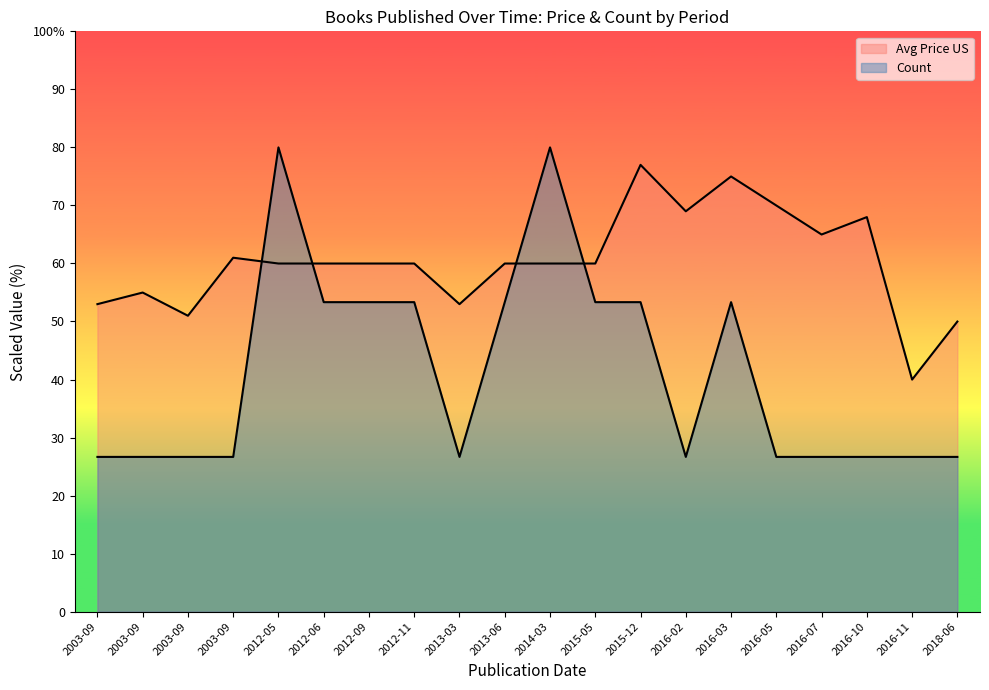

Which label corresponds to the largest value in the chart?

2012-05